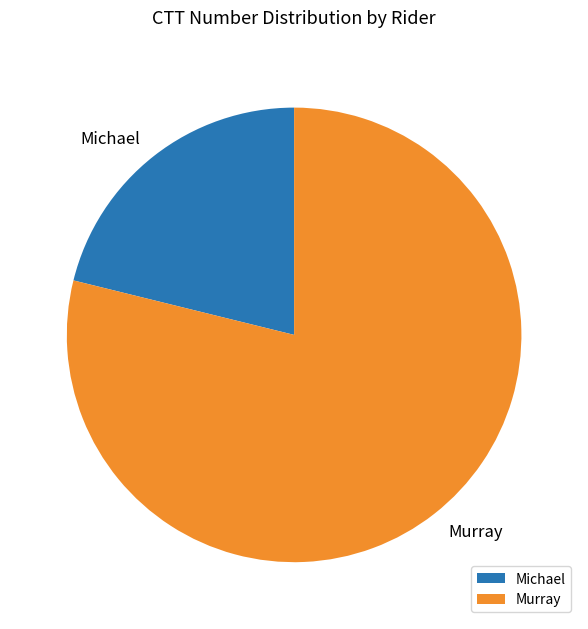

How many slices are in this pie chart?

2